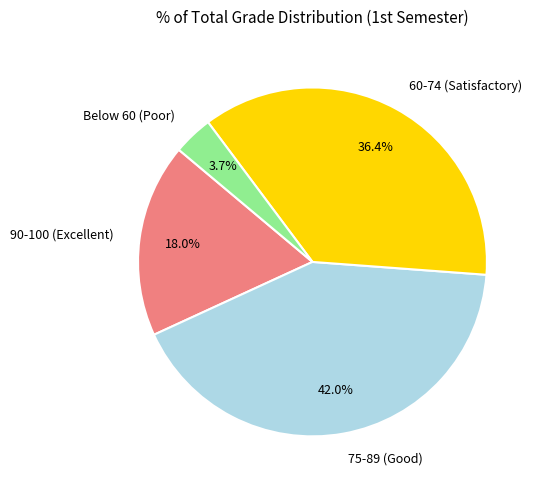

What is the smallest slice in the pie chart?

Below 60 (Poor)